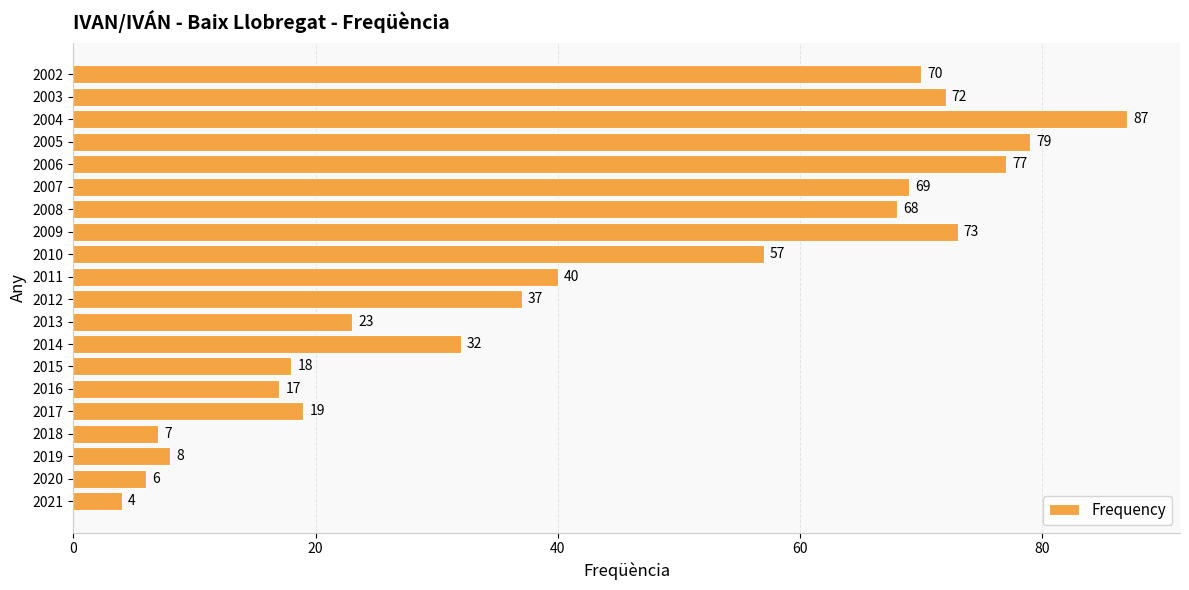

List the labels in order of value, largest first.

2004, 2005, 2006, 2009, 2003, 2002, 2007, 2008, 2010, 2011, 2012, 2014, 2013, 2017, 2015, 2016, 2019, 2018, 2020, 2021